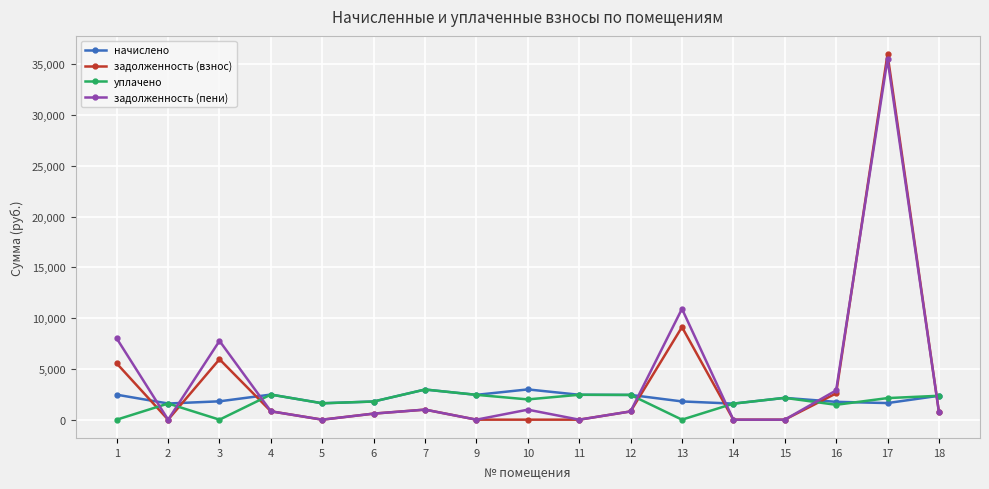

Where is the first local maximum for задолженность (взнос)?

3